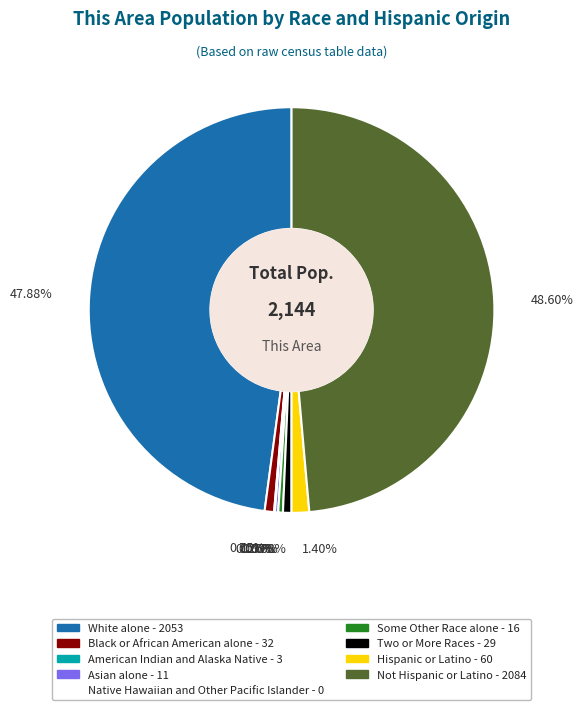

Is there a majority slice in this chart?

No